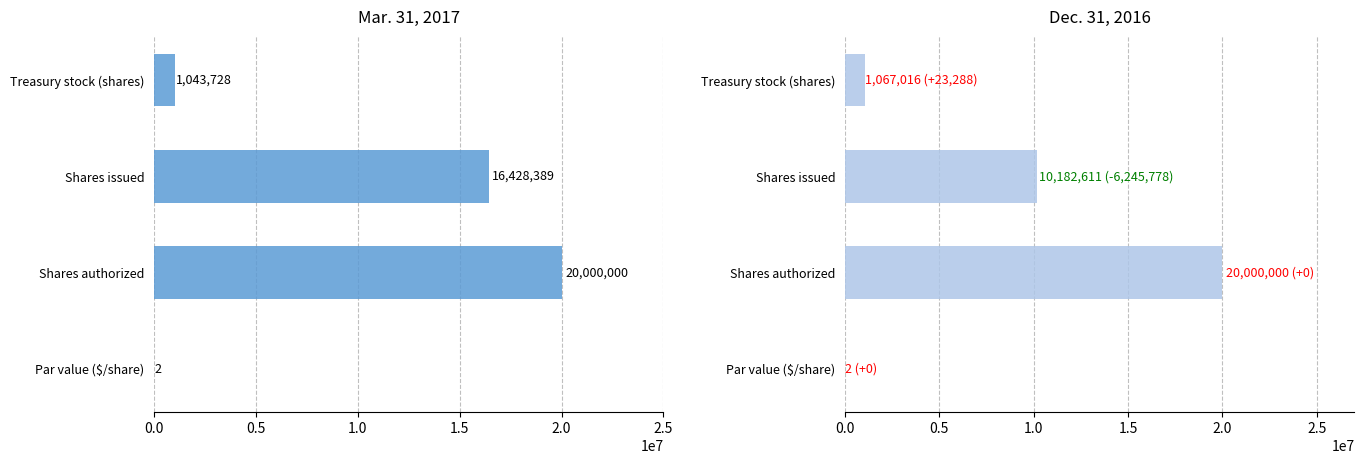

What is the minimum value shown in the chart?

2